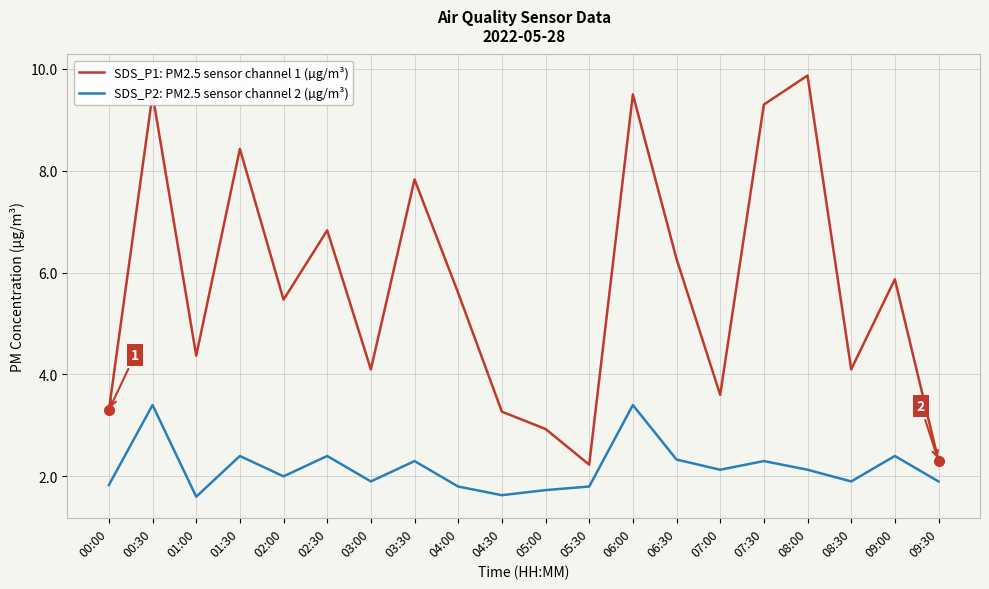

How many distinct data groups are displayed?

2